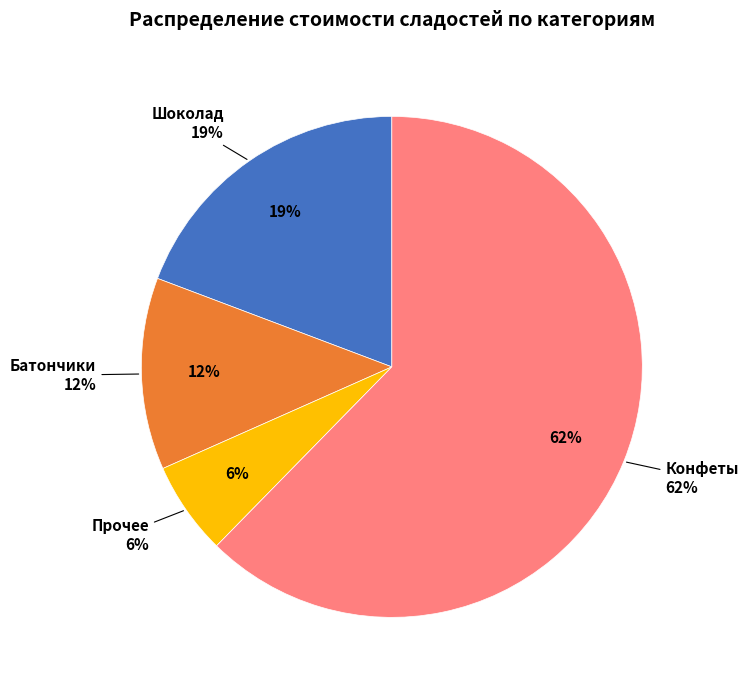

What is the change in value from Батончики to Конфеты?

+8.3